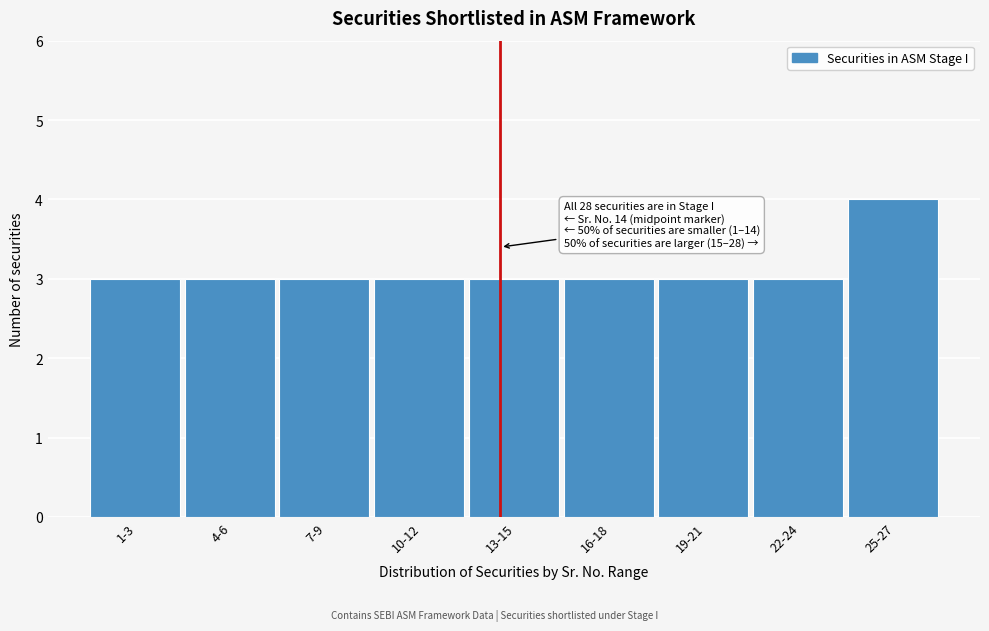

Reading right to left, extract all data points from this chart.

25-27=4	22-24=3	19-21=3	16-18=3	13-15=3	10-12=3	7-9=3	4-6=3	1-3=3